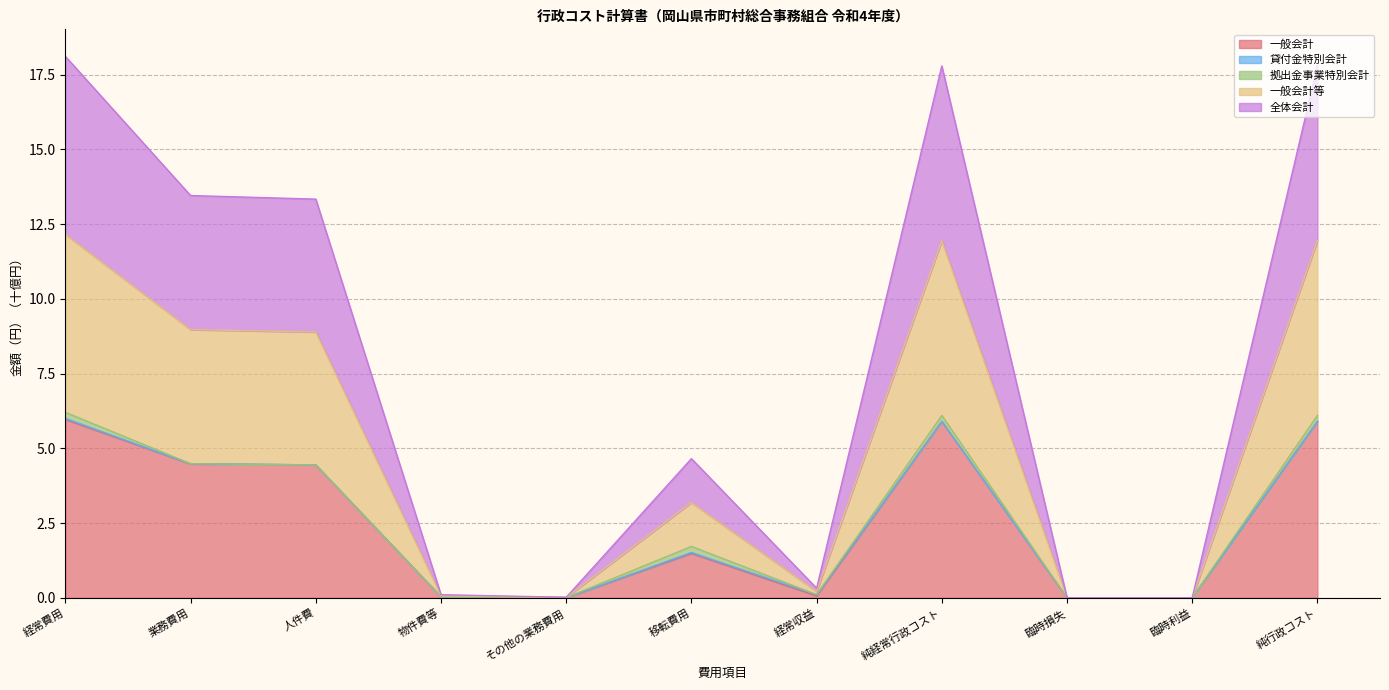

Where is the first local minimum for 全体会計?

その他の業務費用